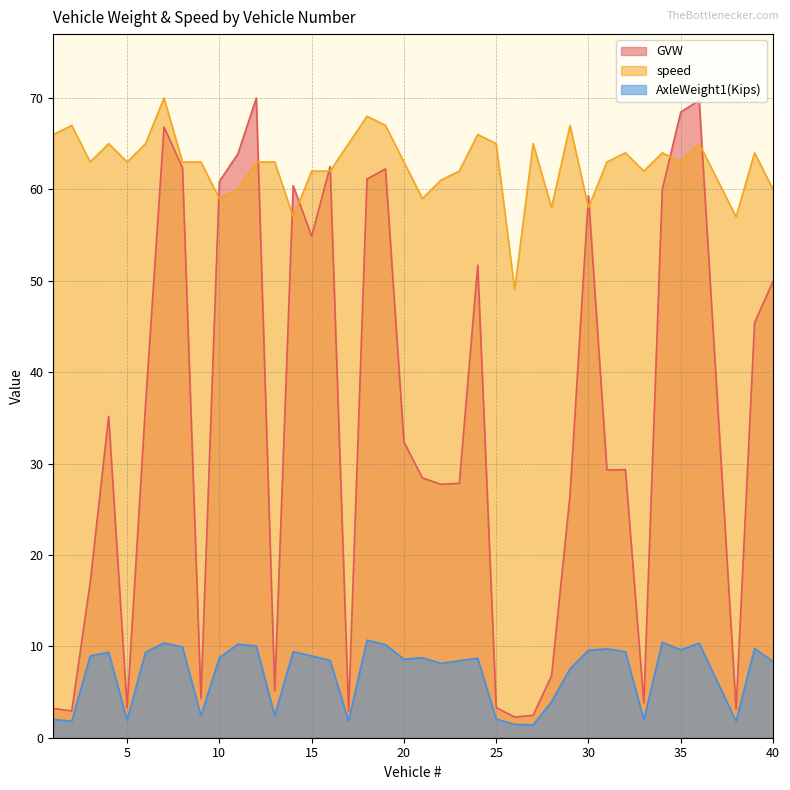

What is the sum of the AxleWeight1(Kips) values at 11 and 1?

12.2